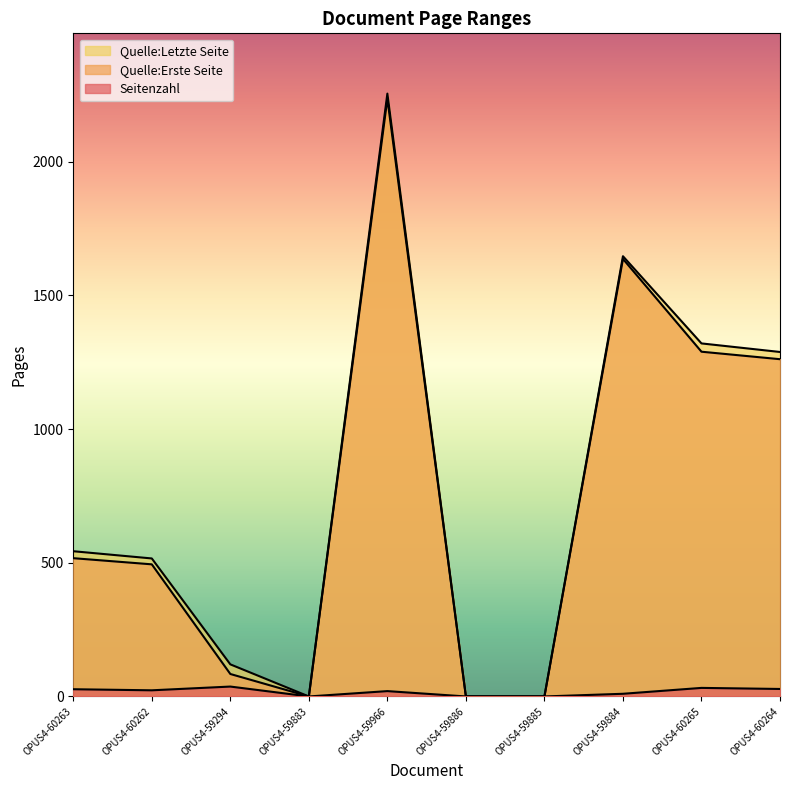

Count the number of categories in the chart.

10